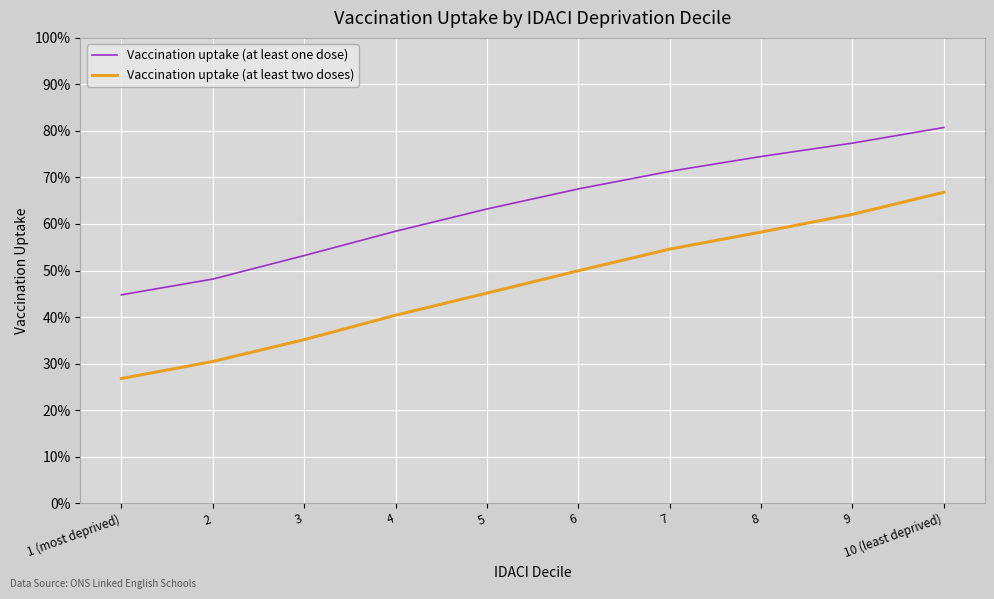

The value of Vaccination uptake (at least two doses) at 7 is 0.5. True or false?

True